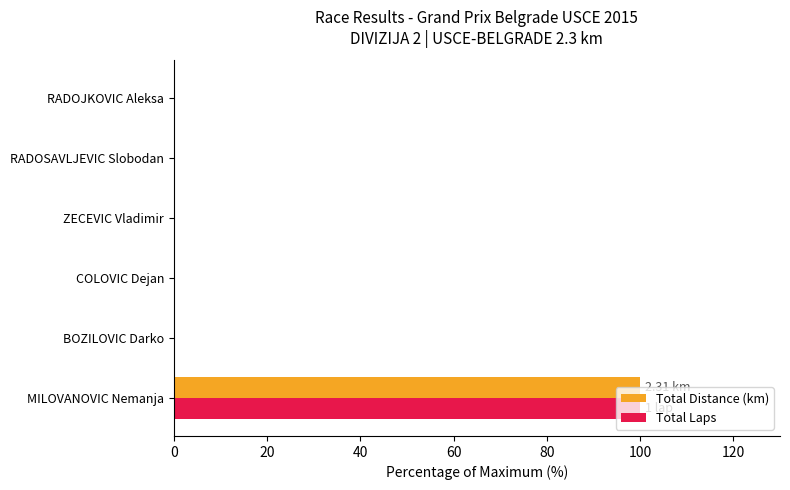

What are all the series names shown in the legend?

Total Distance (km), Total Laps